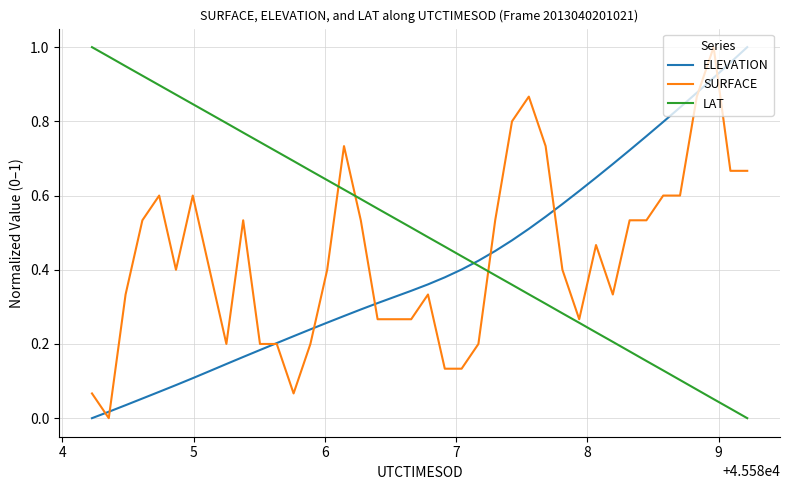

Which series has the largest total across all categories?

LAT